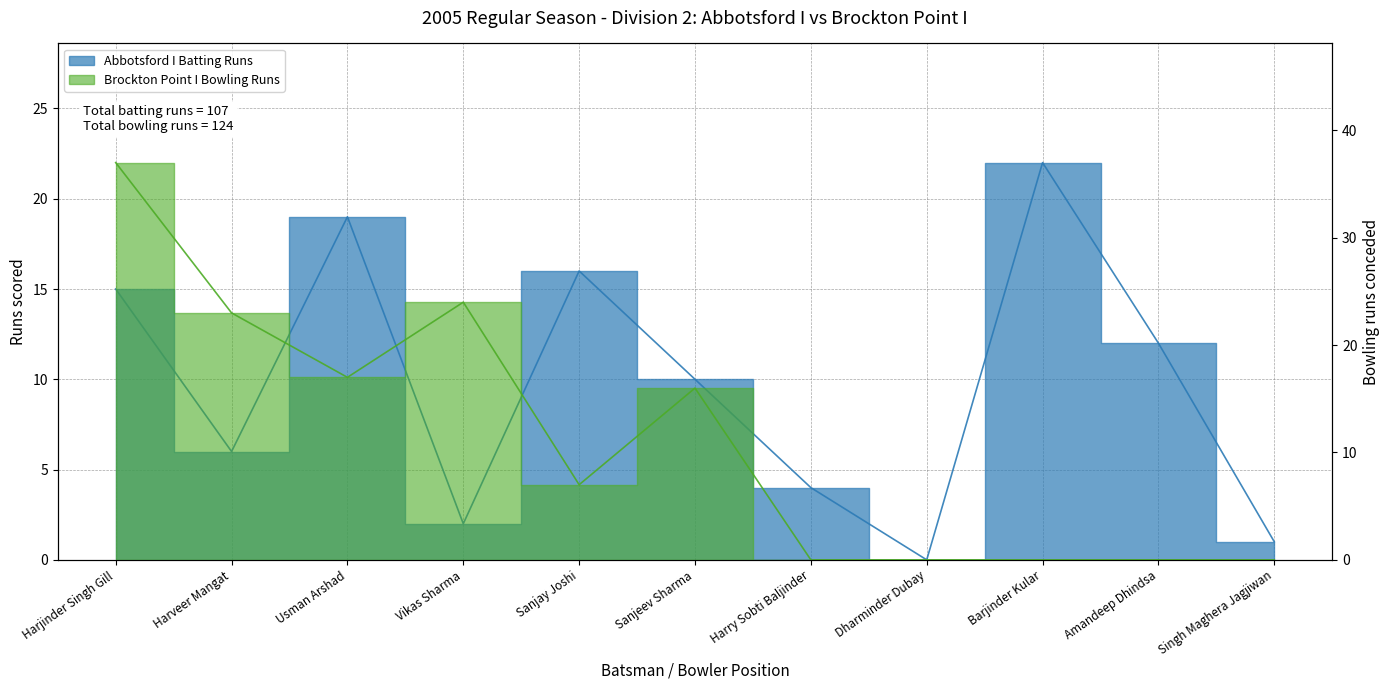

Reading right to left, extract all data points from this chart.

Abbotsford I Batting Runs: Singh Maghera Jagjiwan=1	Amandeep Dhindsa=12	Barjinder Kular=22	Dharminder Dubay=0	Harry Sobti Baljinder=4	Sanjeev Sharma=10	Sanjay Joshi=16	Vikas Sharma=2	Usman Arshad=19	Harveer Mangat=6	Harjinder Singh Gill=15
Brockton Point I Bowling Runs: Singh Maghera Jagjiwan=0	Amandeep Dhindsa=0	Barjinder Kular=0	Dharminder Dubay=0	Harry Sobti Baljinder=0	Sanjeev Sharma=16	Sanjay Joshi=7	Vikas Sharma=24	Usman Arshad=17	Harveer Mangat=23	Harjinder Singh Gill=37